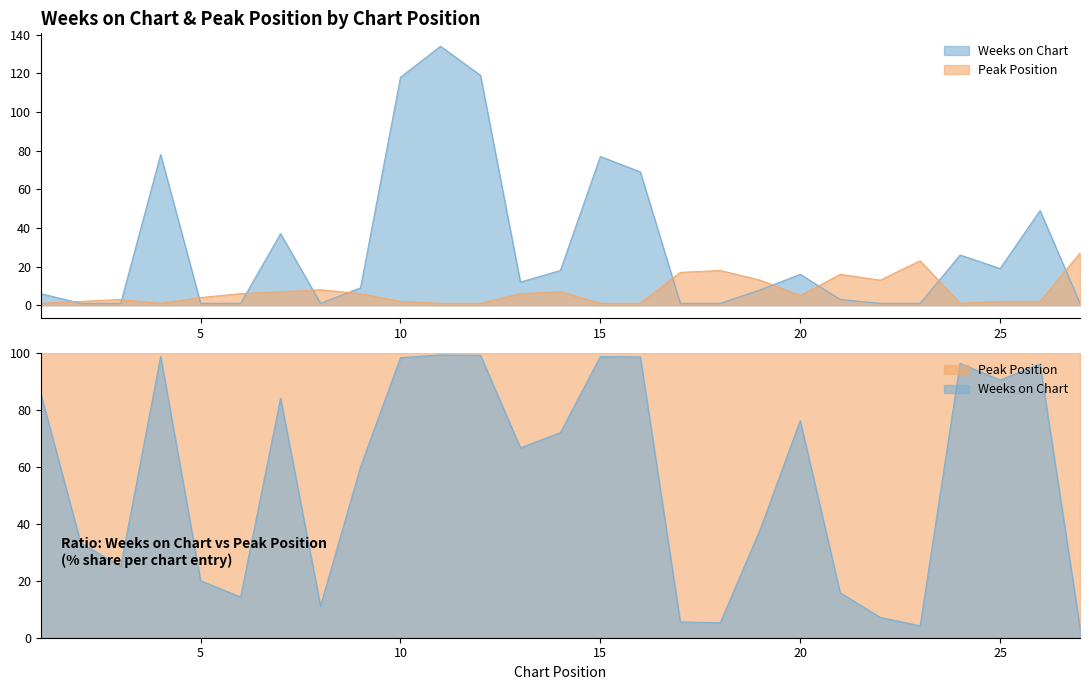

How many lines are shown in the chart?

2